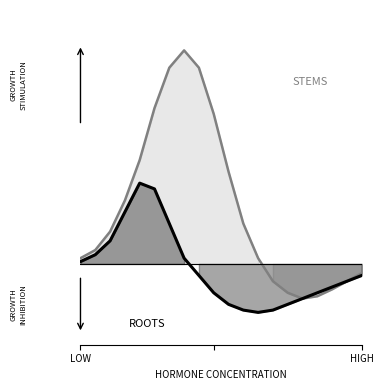

Does the chart have visible grid lines?

No